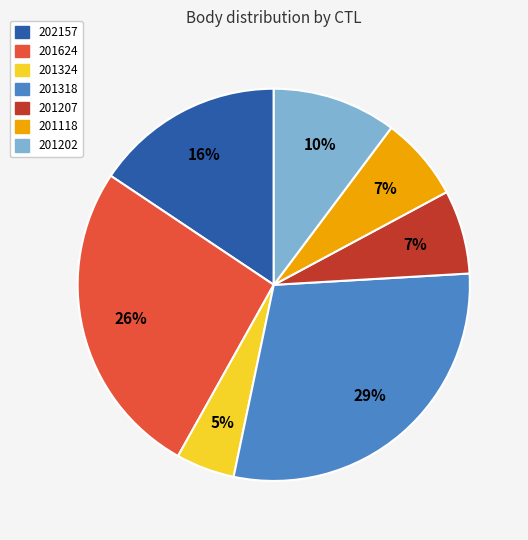

To the nearest percent, what percentage of the pie is 201202?

10%